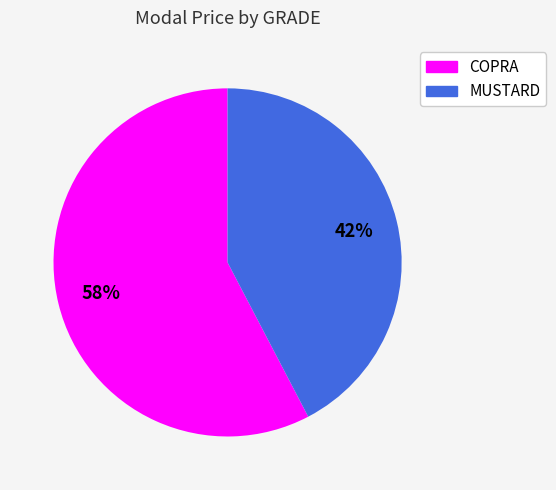

Rank the categories by value from lowest to highest.

MUSTARD, COPRA